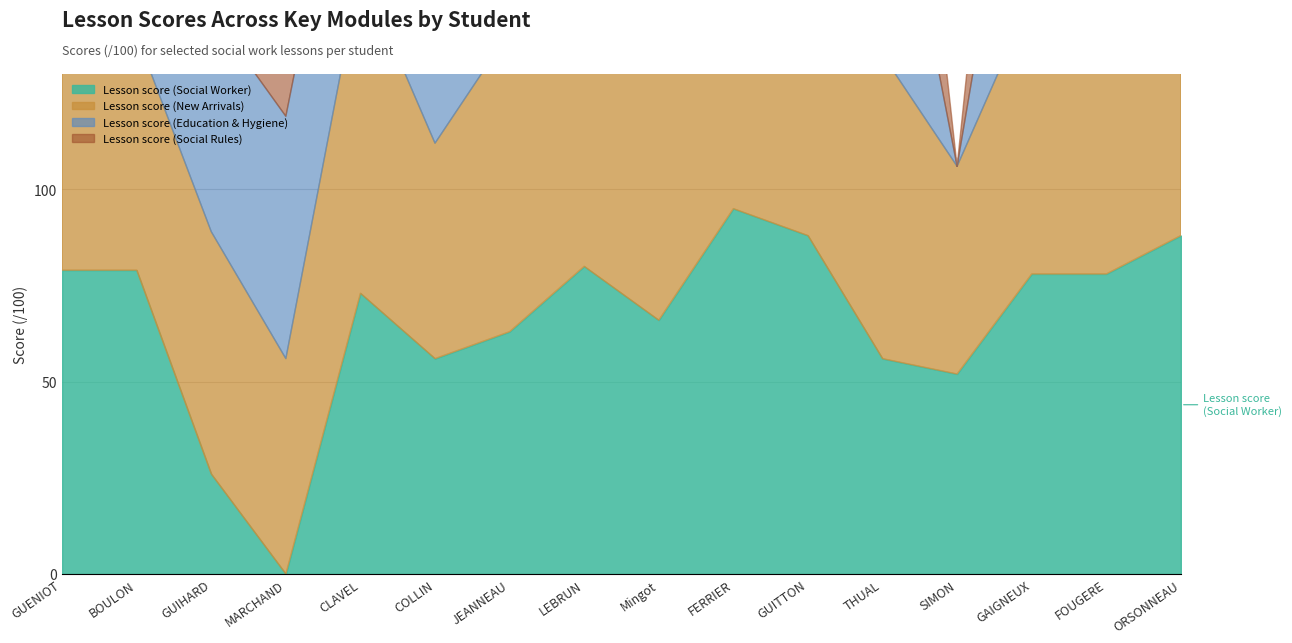

Reading left to right, what are all the values shown in this chart?

Lesson score (Social Worker): 79	79	26	0	73	56	63	80	66	95	88	56	52	78	78	88
Lesson score (New Arrivals): 93	61	63	56	84	56	78	93	74	97	96	79	54	72	84	88
Lesson score (Education & Hygiene): 81	68	57	63	59	69	78	0	52	83	79	71	0	70	82	81
Lesson score (Social Rules): 82	74	55	48	53	49	75	0	69	83	91	76	0	73	86	81